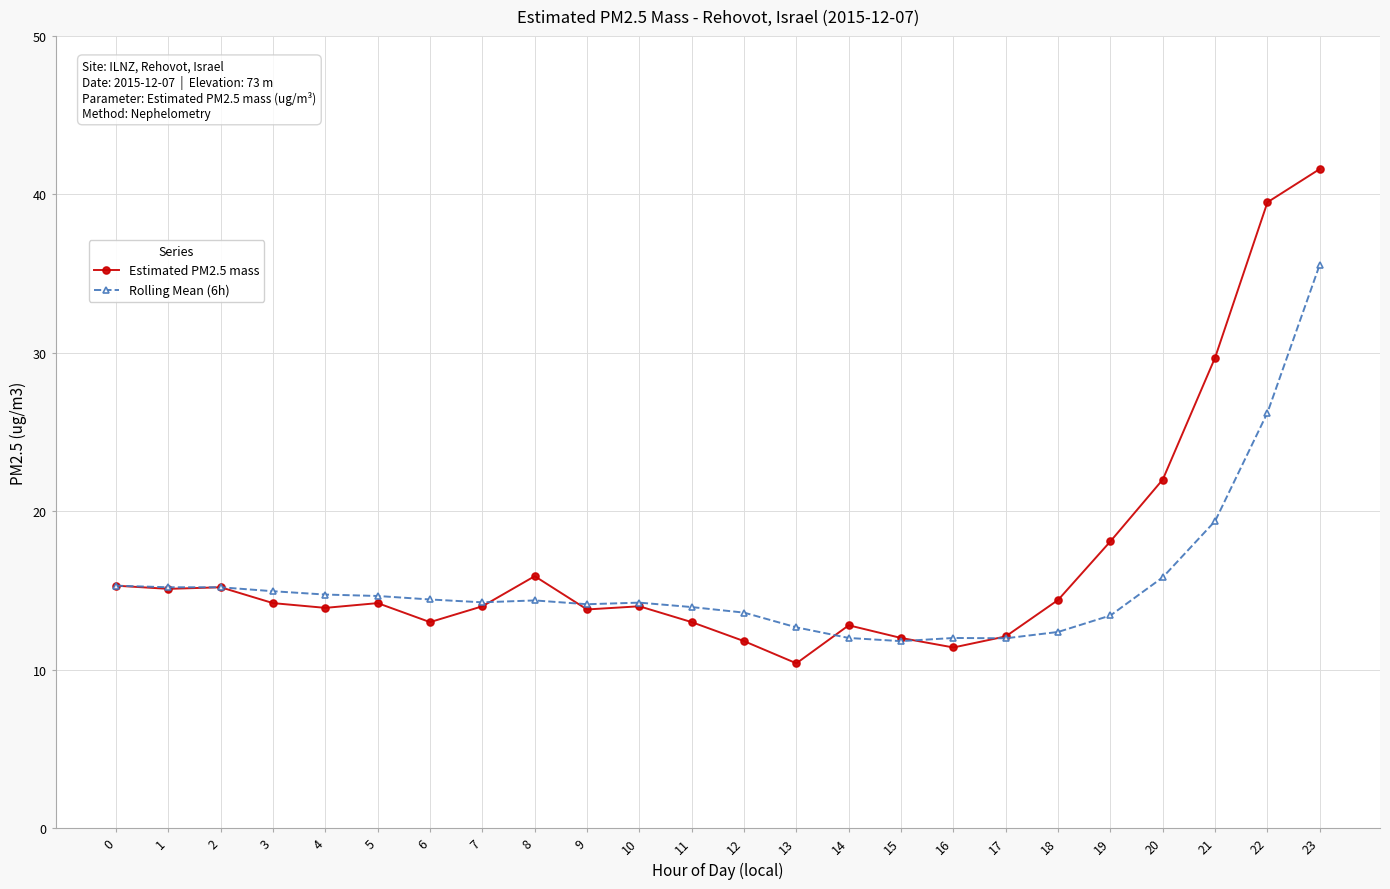

List the series in order of their overall mean, lowest first.

Rolling Mean (6h), Estimated PM2.5 mass